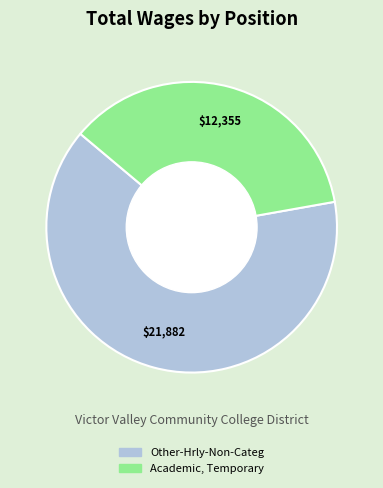

Which slice is the smallest?

Academic, Temporary